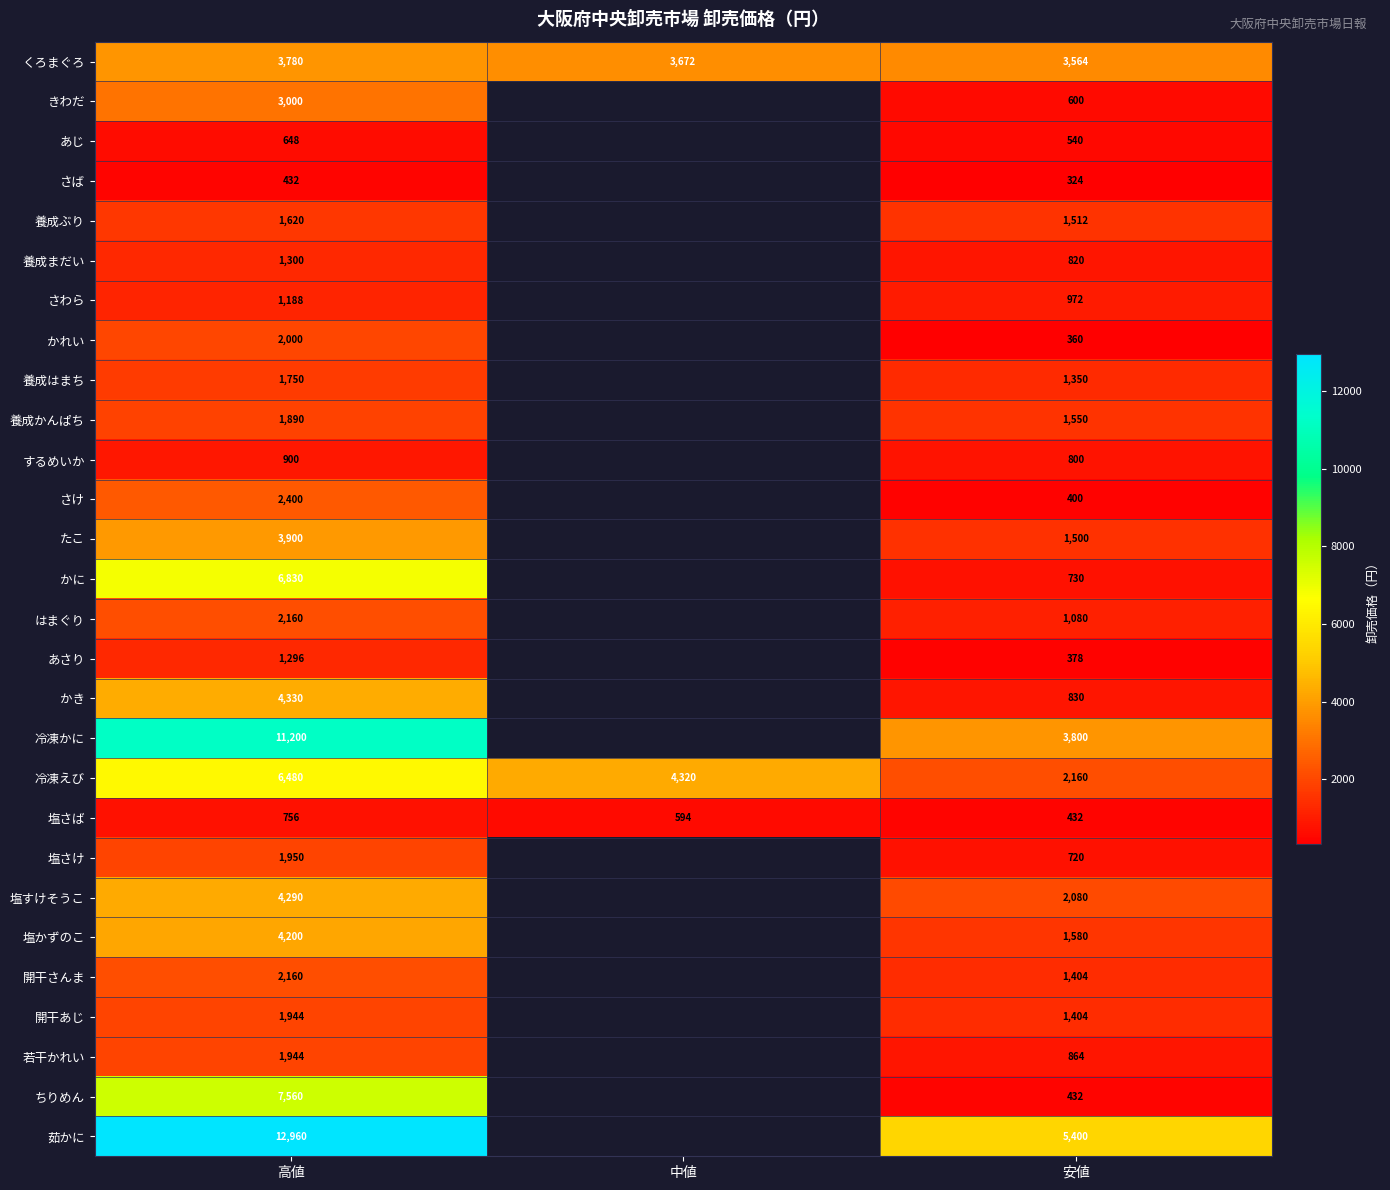

True or false: かき has a value of 1026.5 at 高値.

False